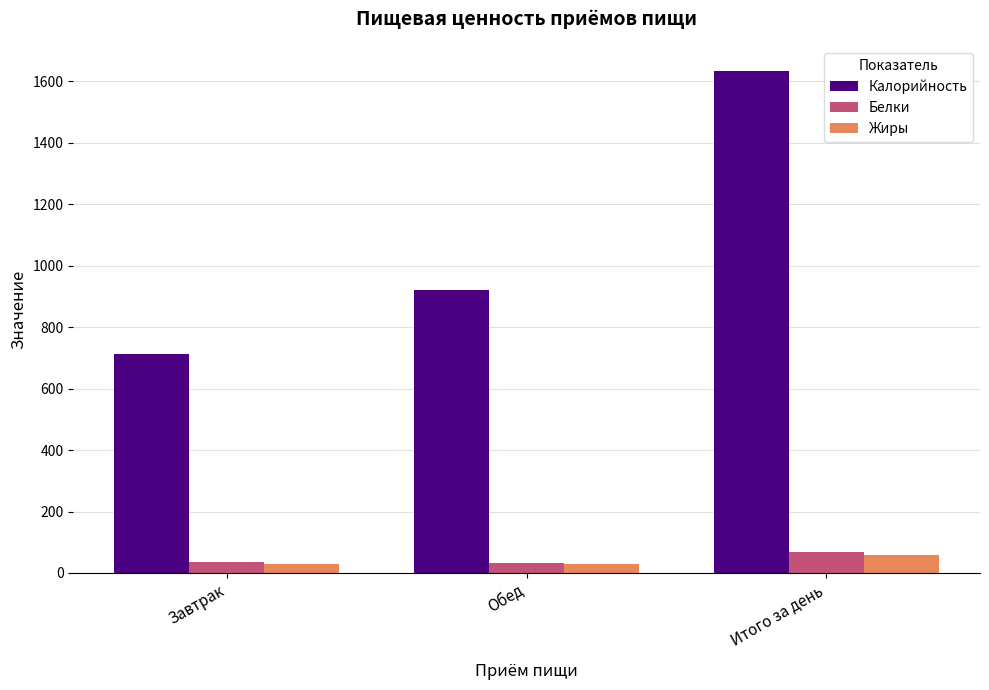

Which series has the widest spread of values?

Калорийность